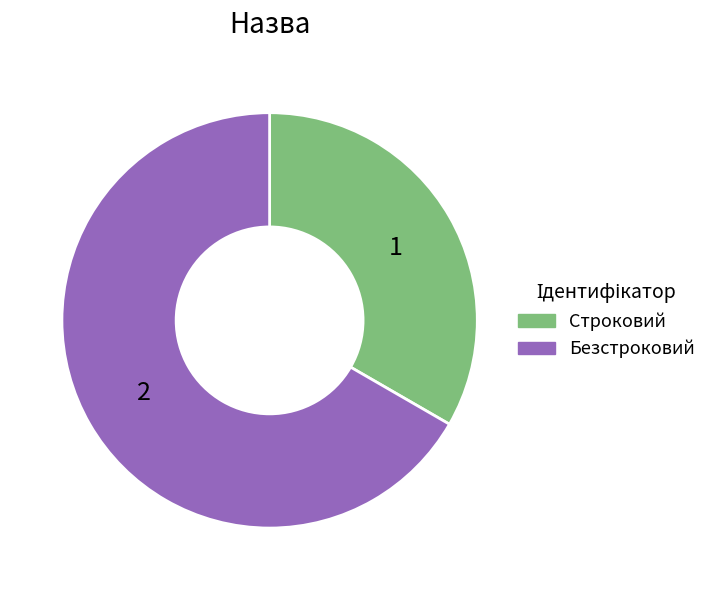

What is the majority slice?

Безстроковий